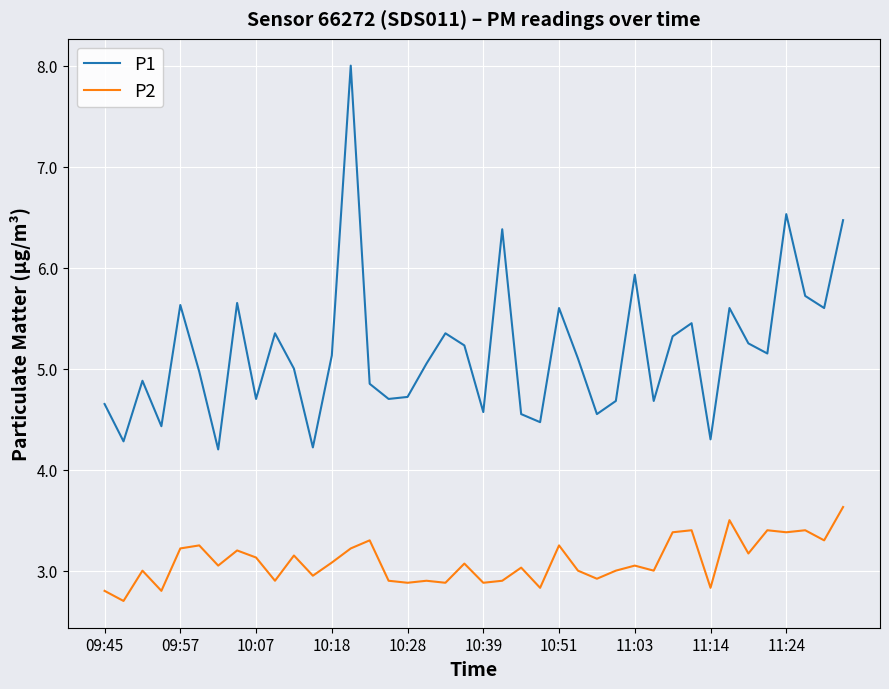

True or false: P2 has more than 1 points higher than both neighbors.

True